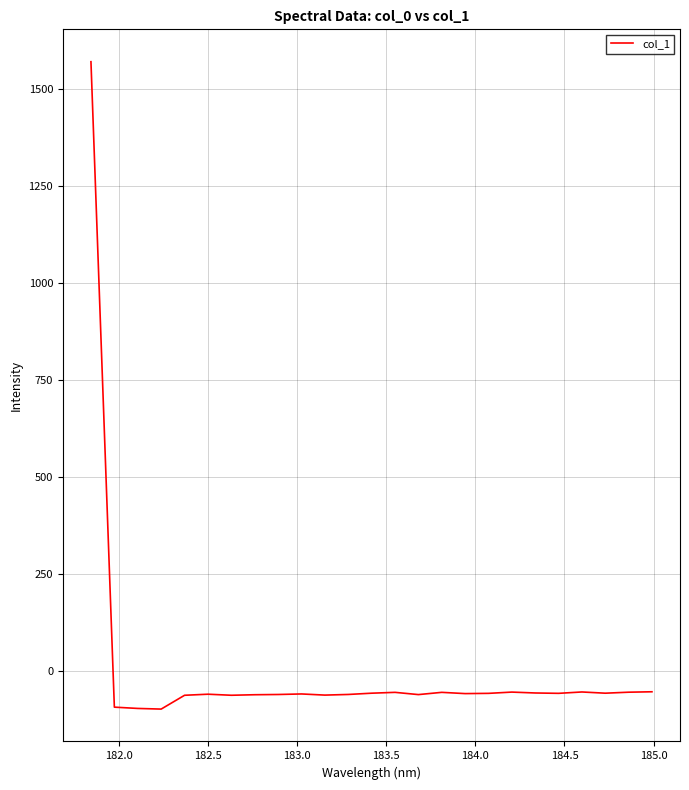

What is the greatest value displayed?

1571.1